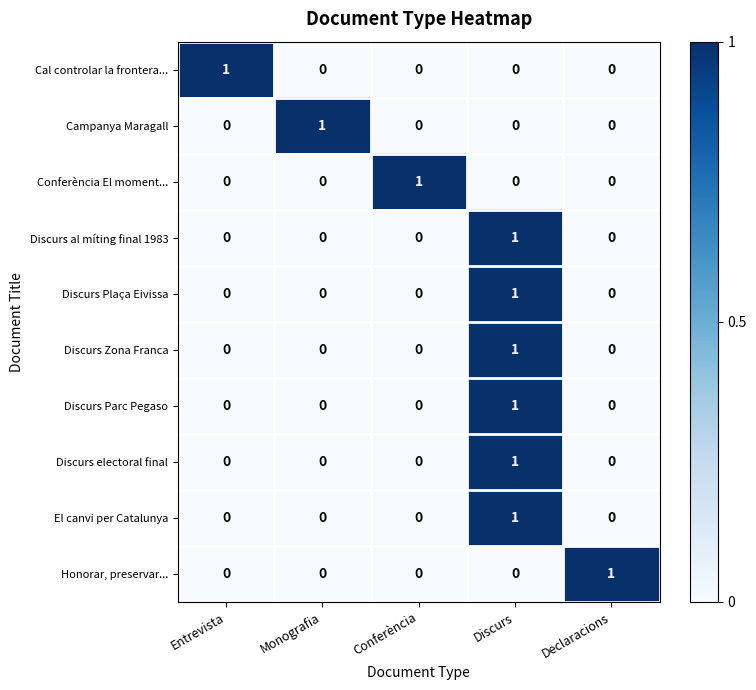

At which label does Discurs al míting final 1983 reach its peak?

Discurs